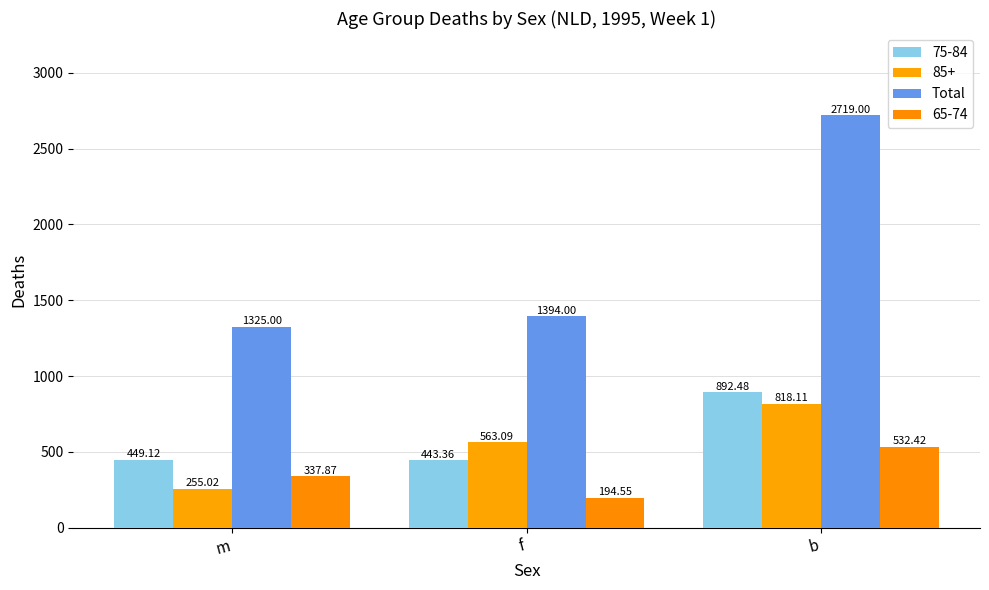

How many bars are there in total?

12